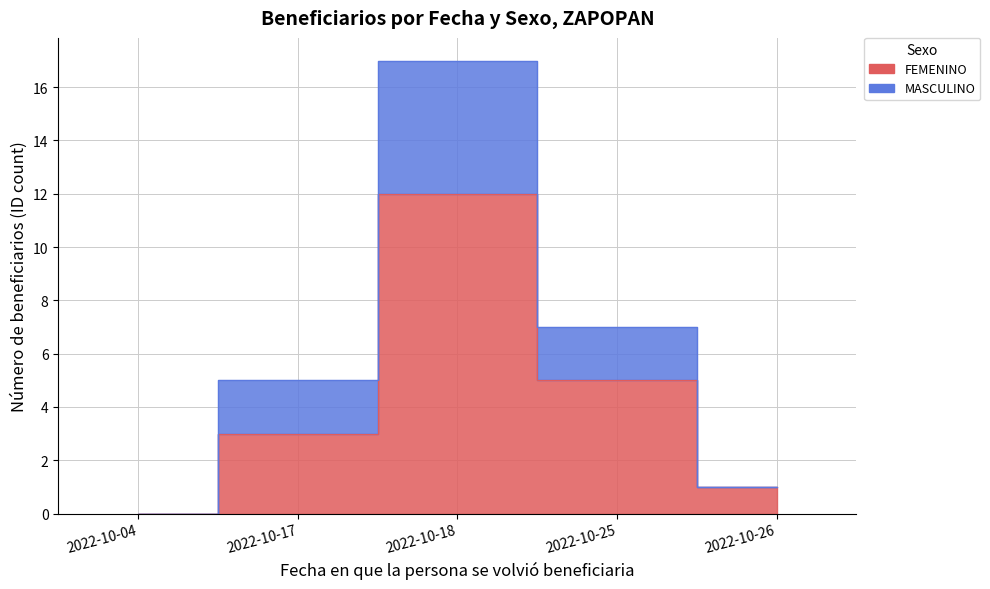

List the labels in order of MASCULINO value, smallest first.

2022-10-04, 2022-10-26, 2022-10-17, 2022-10-25, 2022-10-18